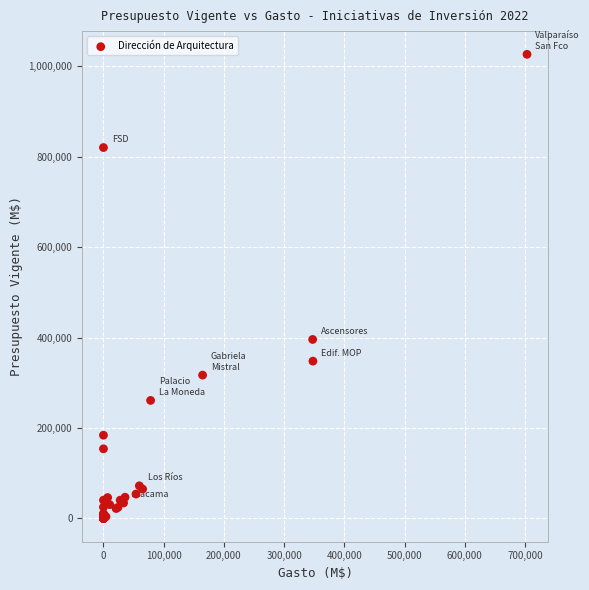

What Y value in the scatter plot is closest to 513031?

395754